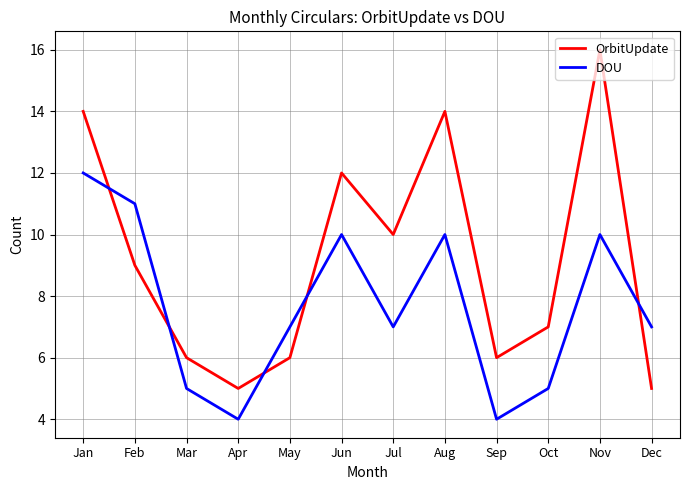

In DOU, how many points are higher than both neighbors (excluding endpoints)?

3